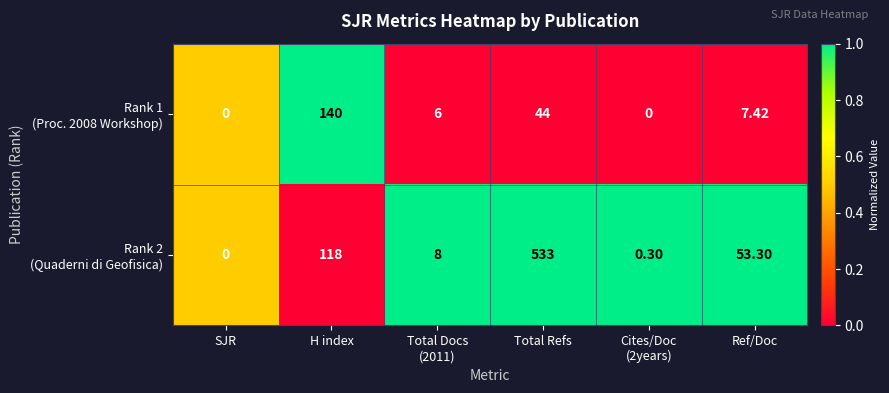

Which label corresponds to the largest value in the chart?

Total Refs